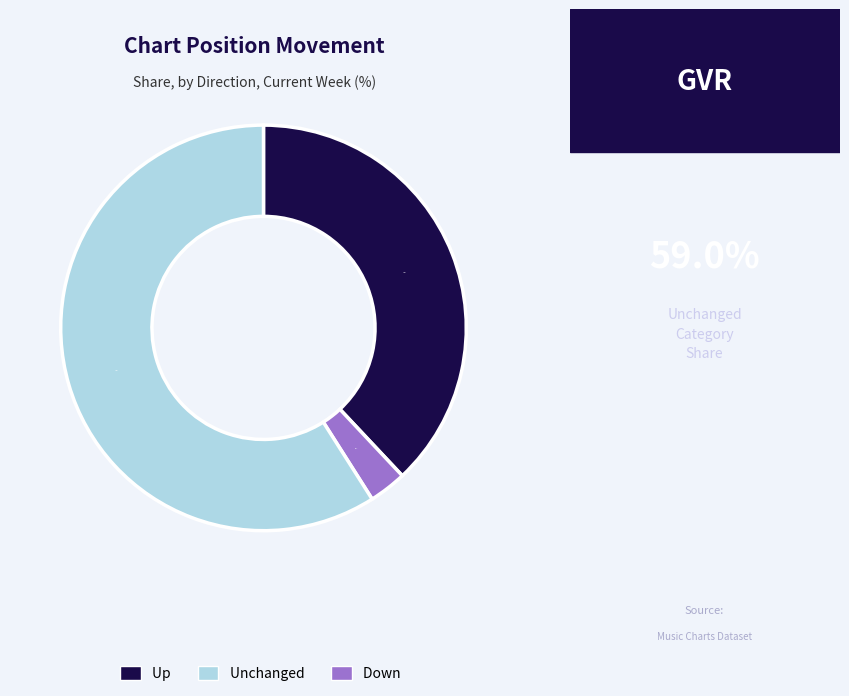

Is there a majority slice in this chart?

Yes